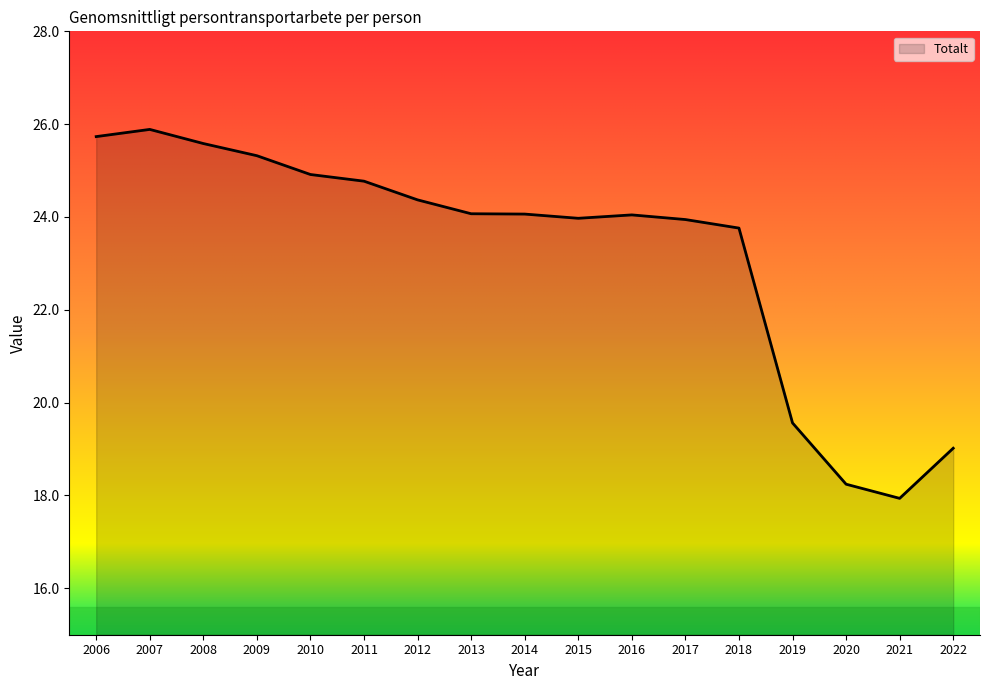

What is the approximate value at 2007?

25.9